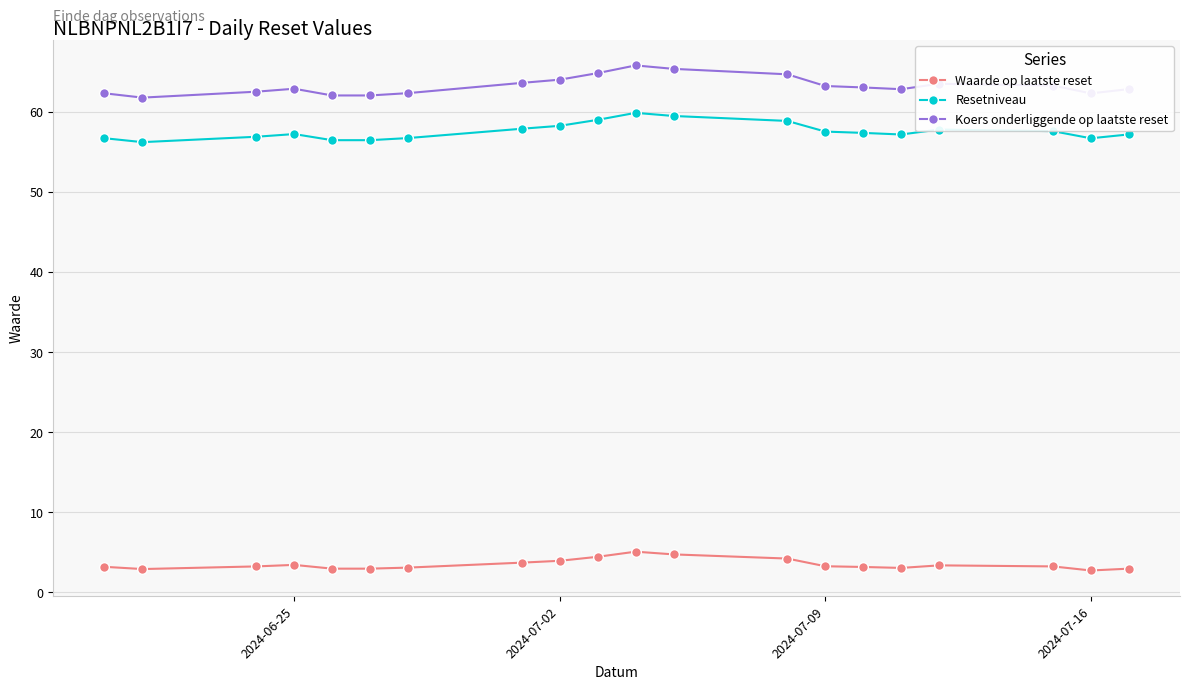

What is the difference between the highest and lowest values at 2024-07-09?

60.0